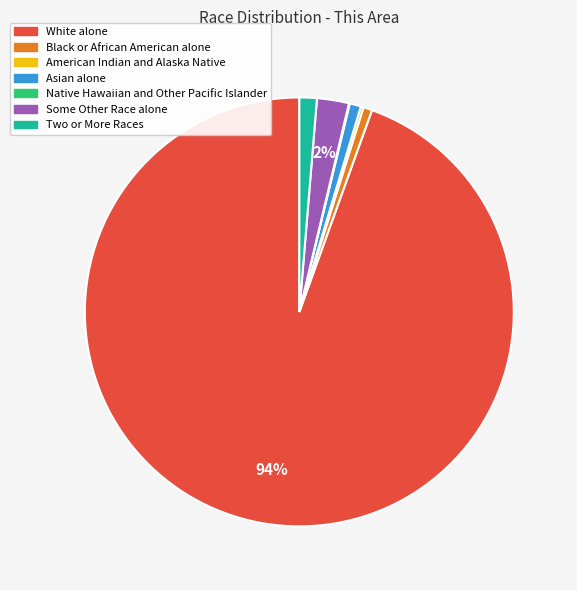

The Black or African American alone slice represents 1% of the pie. True or false?

True